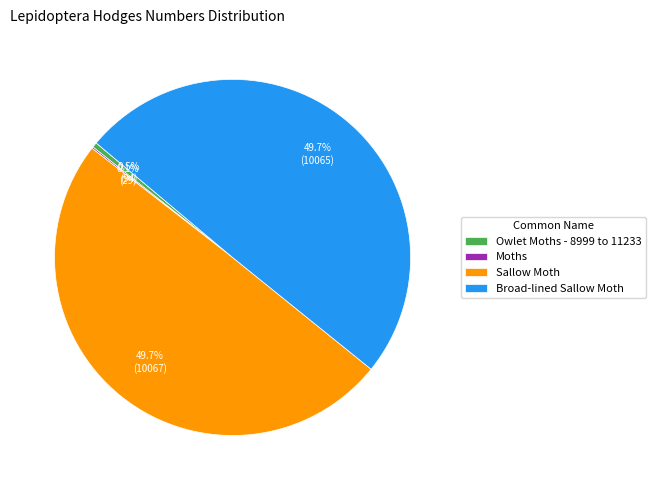

To the nearest percent, what portion does Broad-lined Sallow Moth represent?

50%